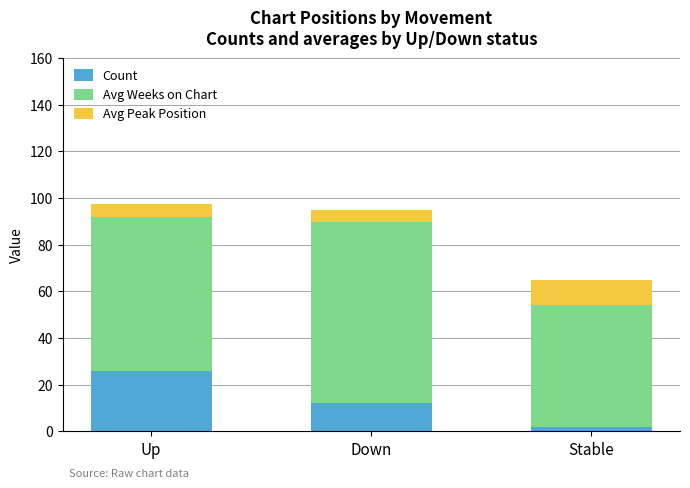

At which label does Count reach its minimum?

Stable